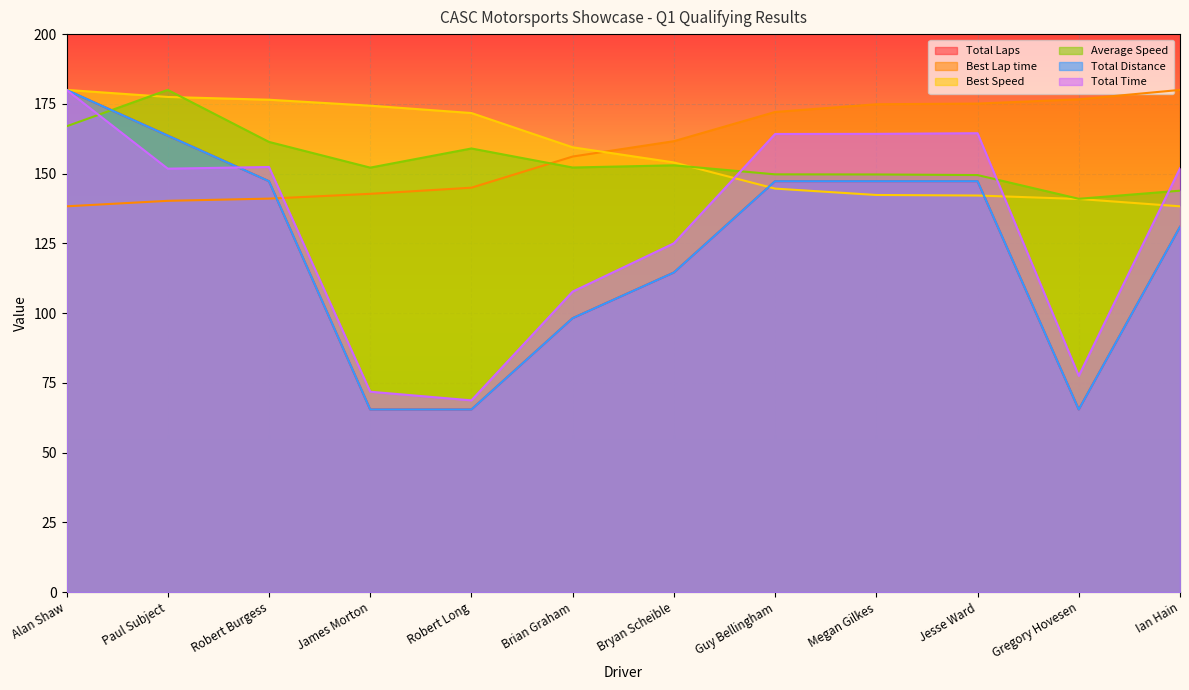

What are all the series names shown in the legend?

Total Laps, Best Lap time, Best Speed, Average Speed, Total Distance, Total Time